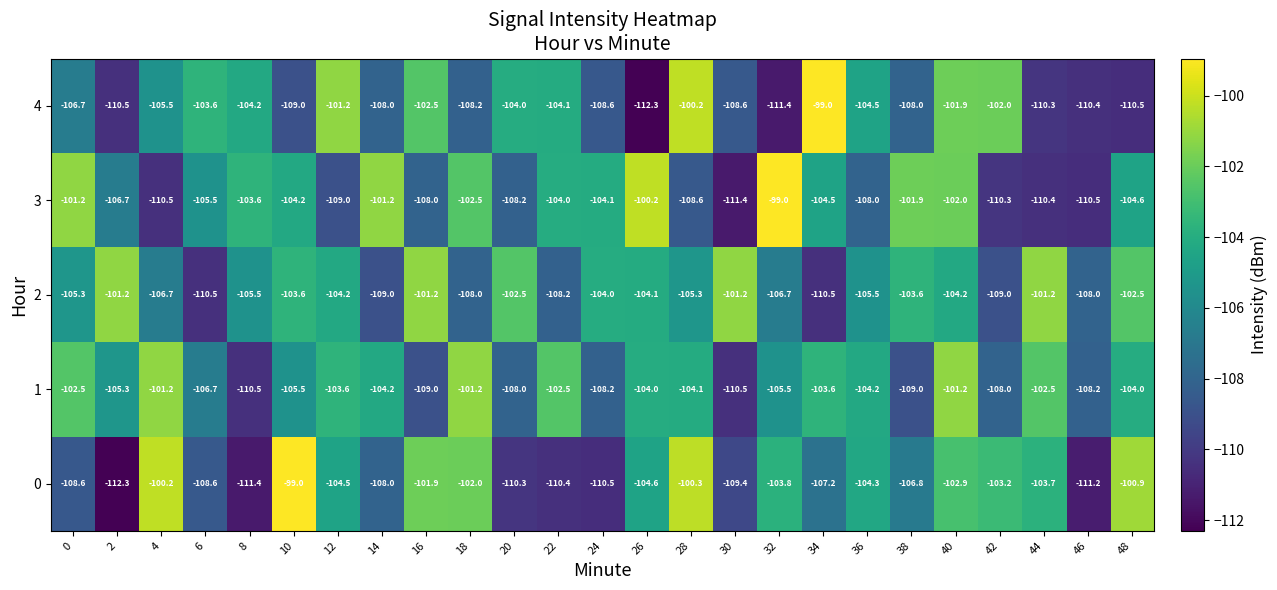

At which category is the sum across all series the highest?

40